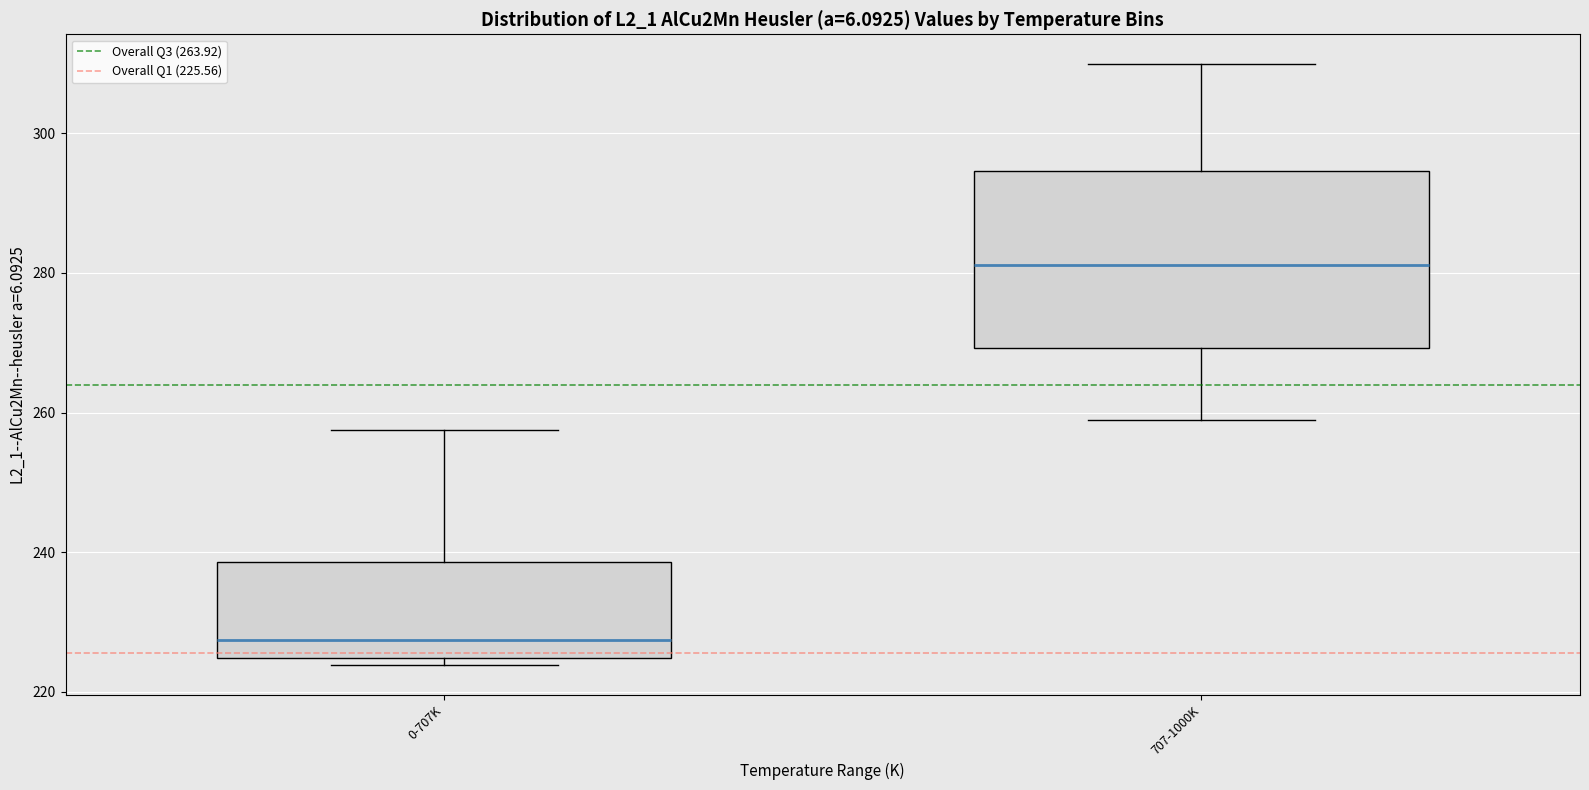

Reading left to right, transcribe this box plot: for each box, give where its median line is, the range the box spans, and where its two whiskers end, as read against the y-axis. The values are not printed on the chart, so give them approximately, as read against the axis.

0-707K: median 228, box 224 to 238, whiskers 224 (just below the box's lower edge) to 258
707-1000K: median 282, box 270 to 294, whiskers 258 to 310